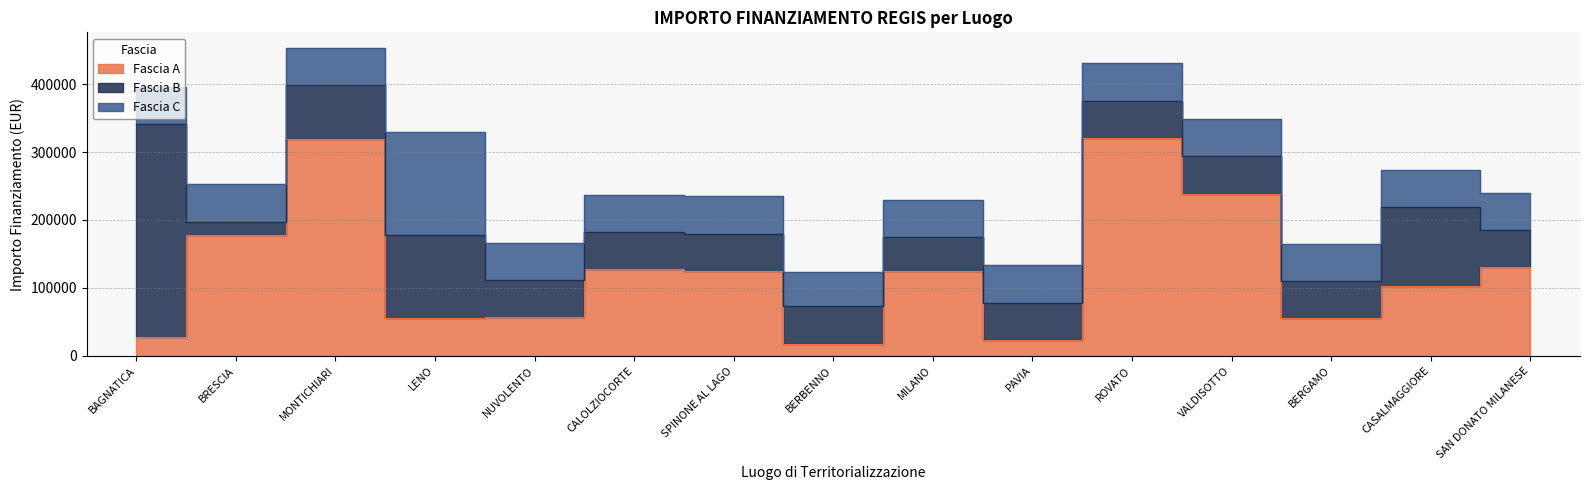

True or false: Fascia A and Fascia B cross at least once.

True